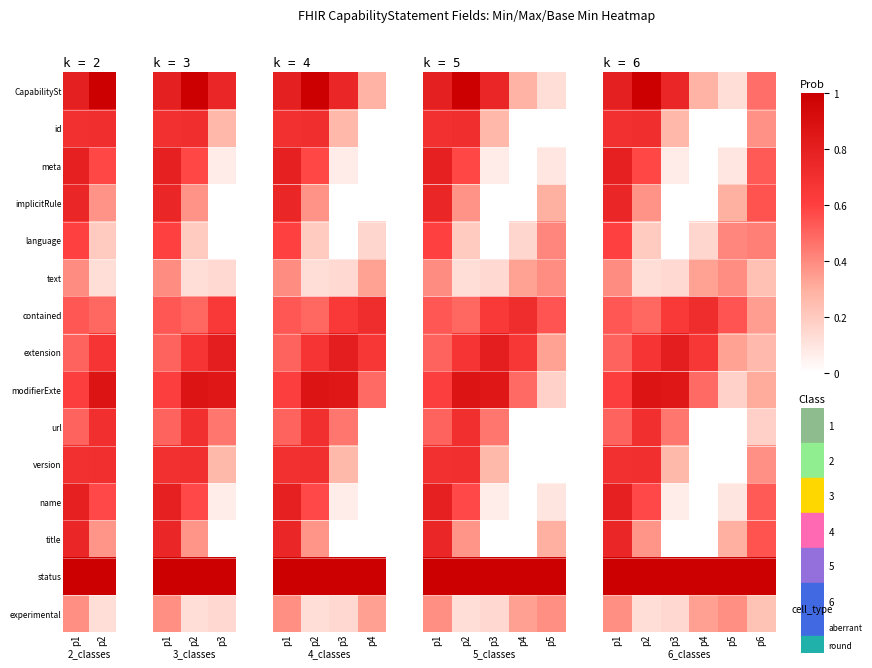

What is the spread (max minus min) of values at p6?

0.8